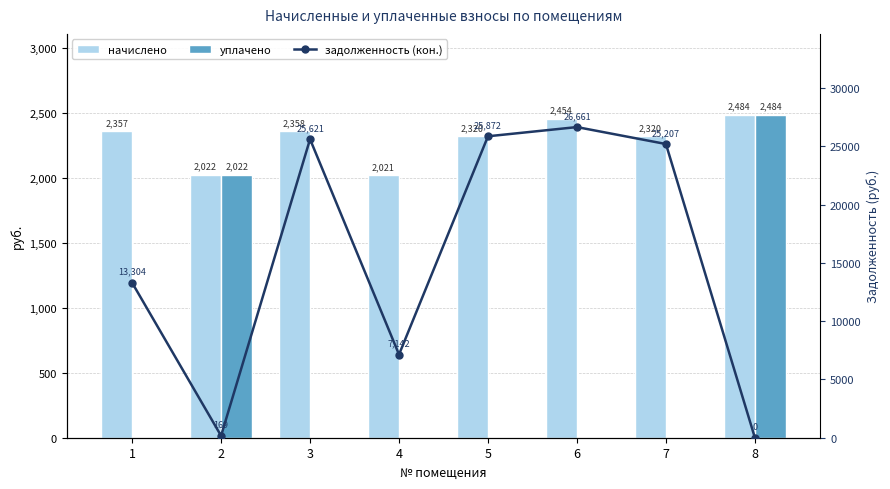

How many values in задолженность (кон.) are above zero?

7